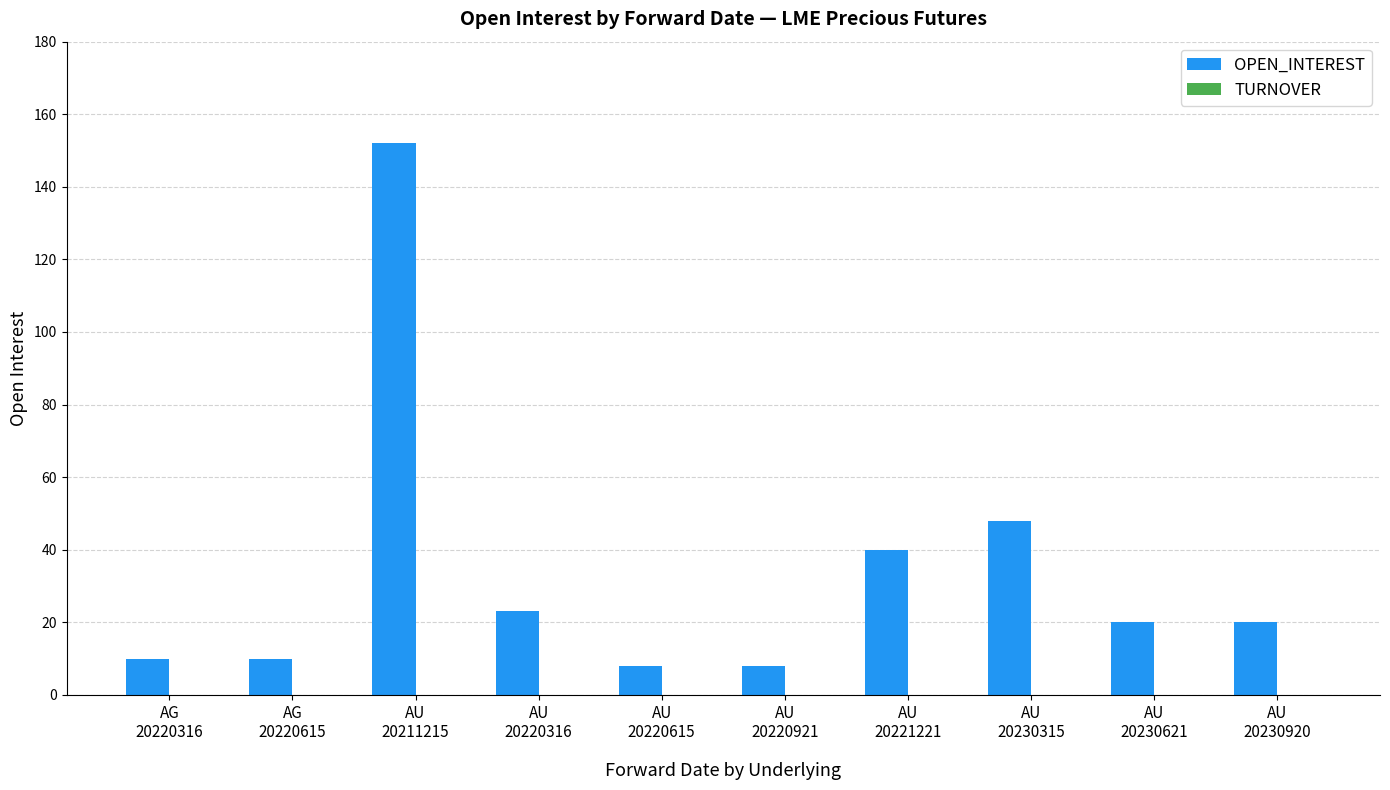

What is the maximum value shown in the chart?

152